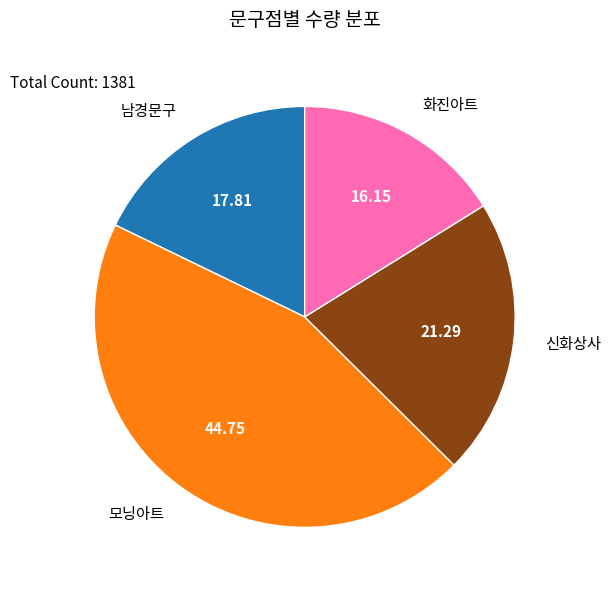

Is there any slice that represents more than half of the pie?

No